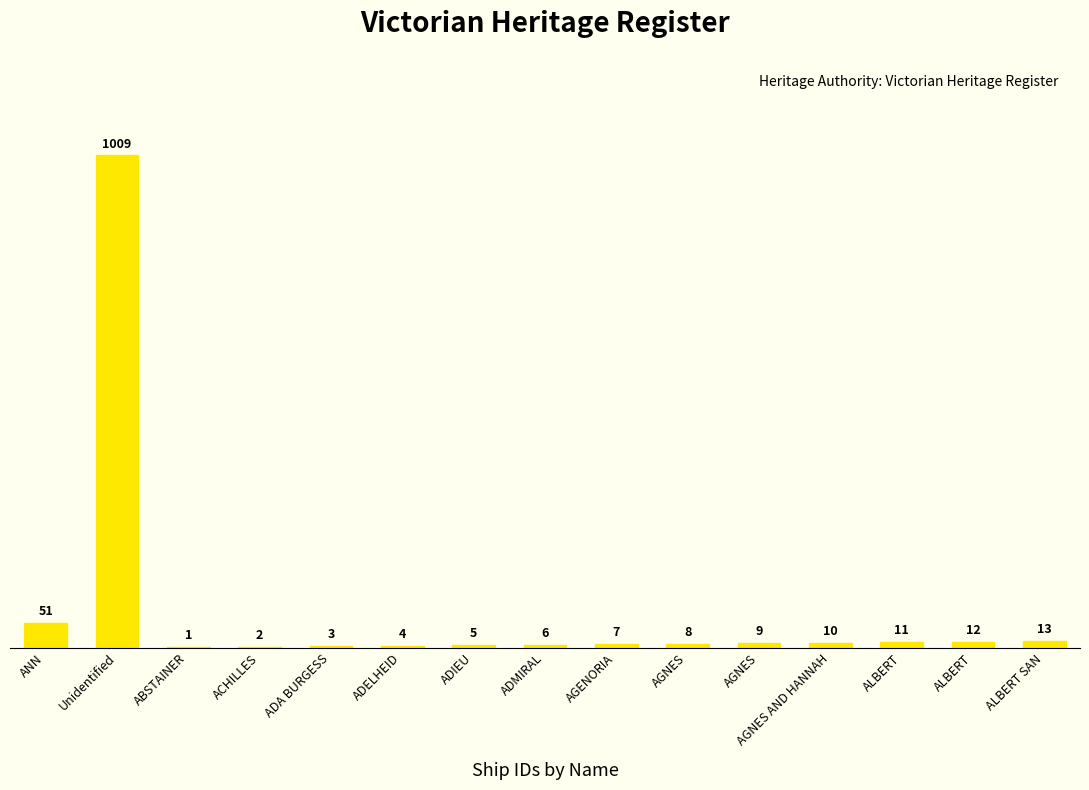

At which category does the chart reach its peak across all series?

Unidentified